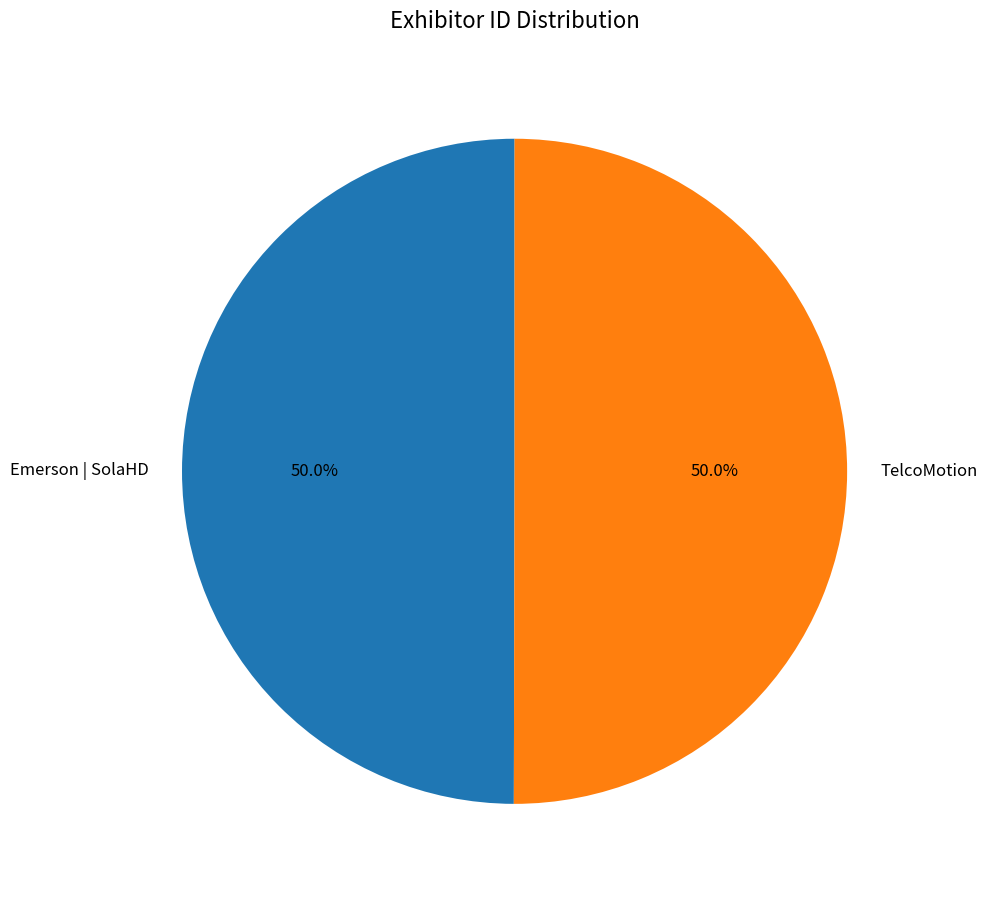

Approximately how many times larger is the value at TelcoMotion compared to Emerson | SolaHD?

1.0